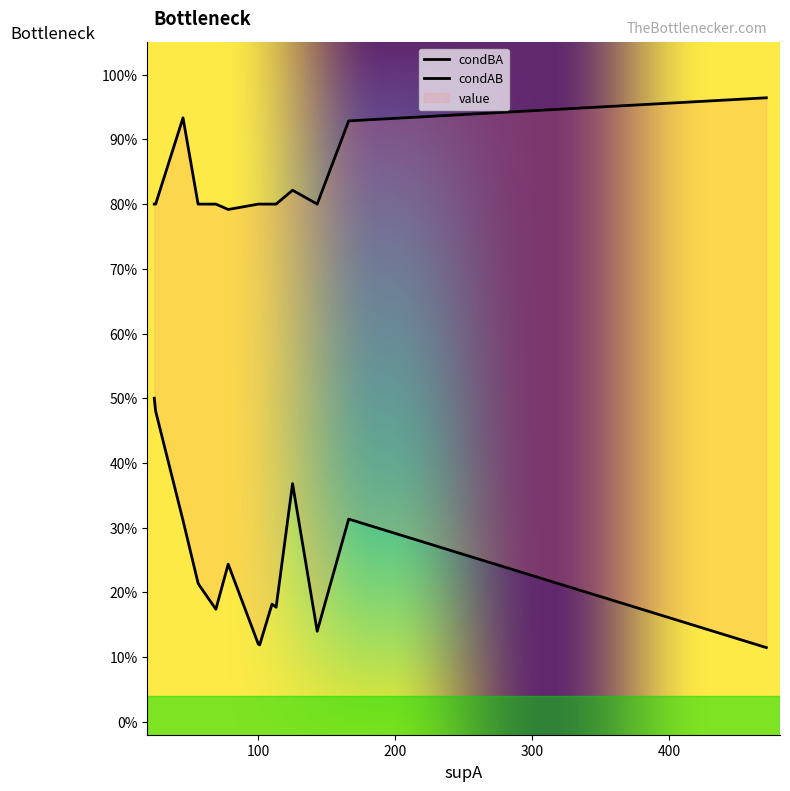

Is the value of condAB at 12 greater than the value of value at 3?

No